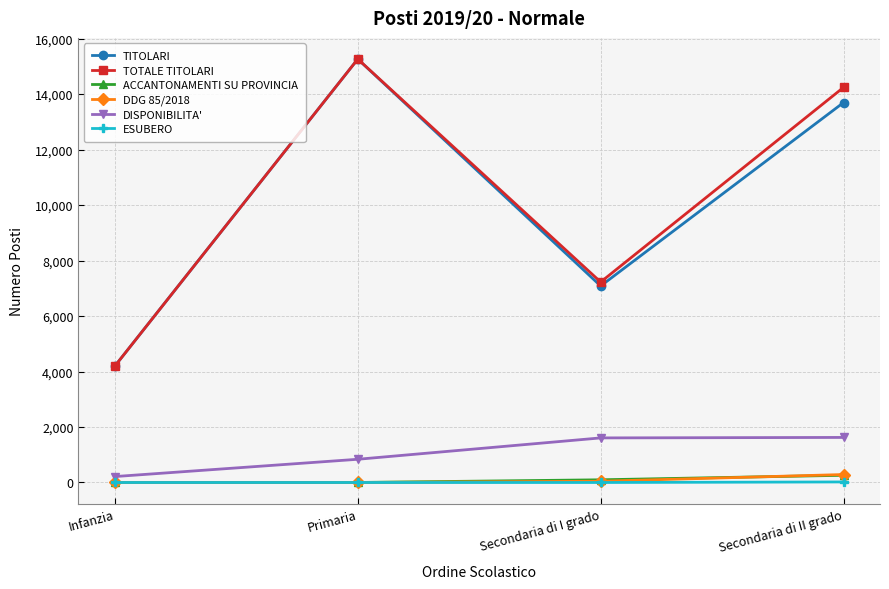

What is the highest value of the DDG 85/2018 series?

287